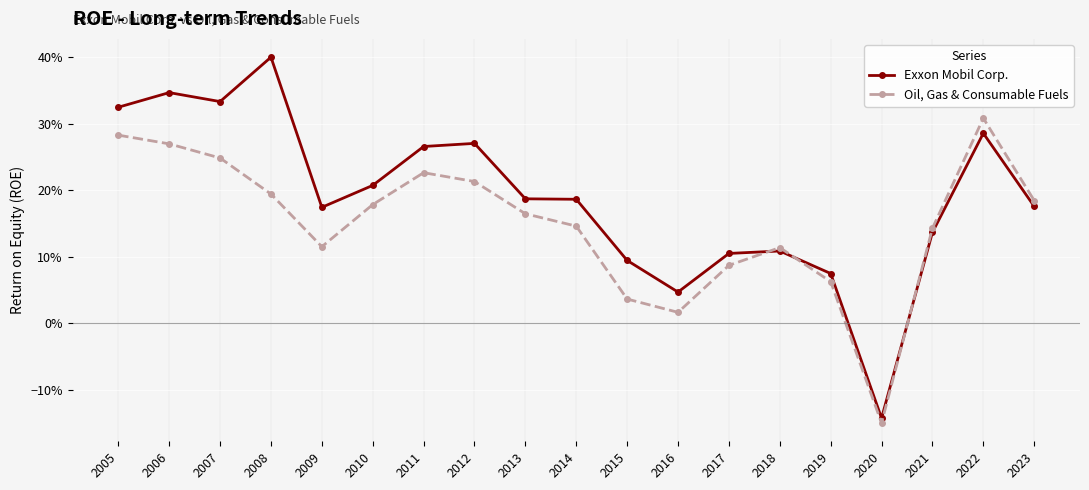

What is the difference between the second highest and minimum values in the Oil, Gas & Consumable Fuels series?

0.4